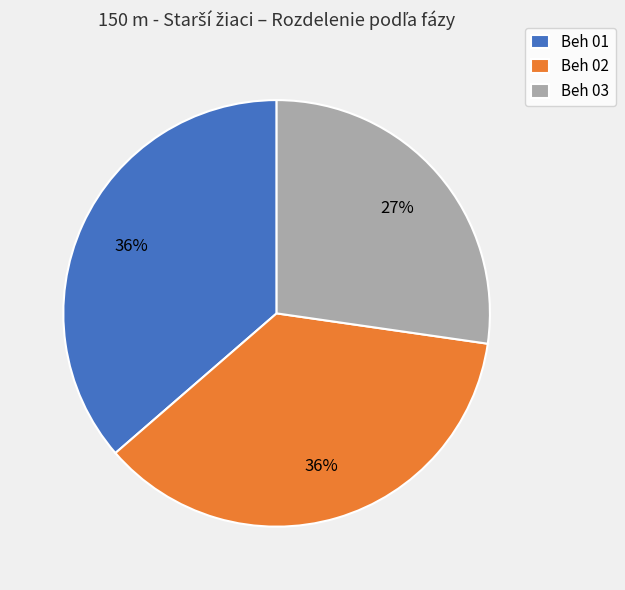

Is there any slice that represents more than half of the pie?

No